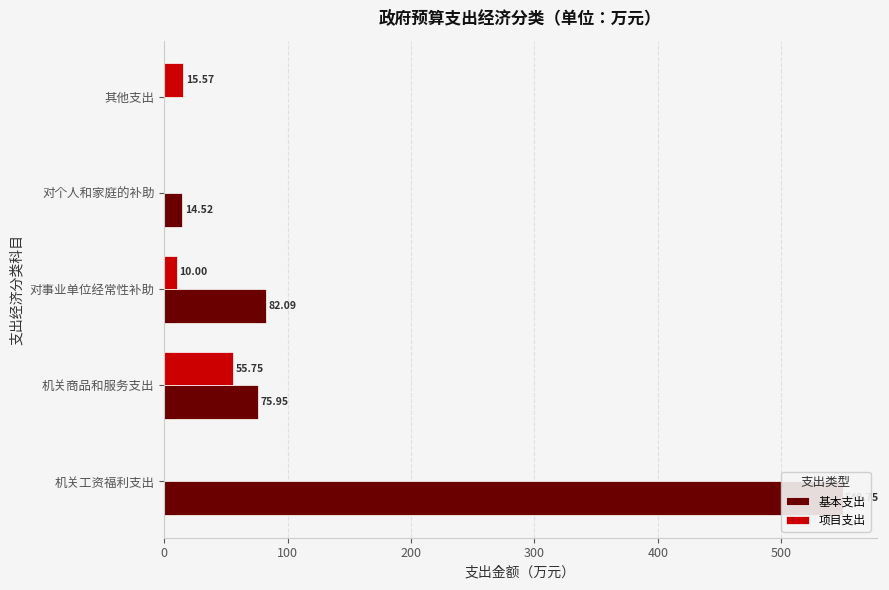

The value of 基本支出 at 机关工资福利支出 is 365.8. True or false?

False